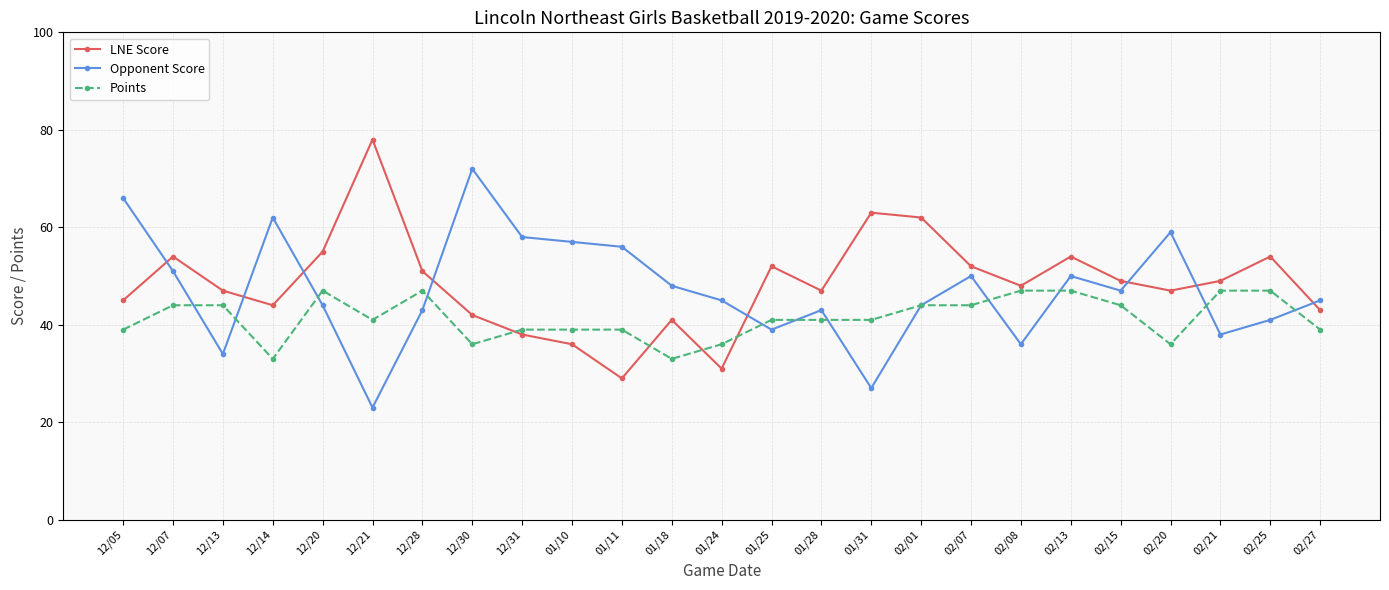

Reading right to left, what are all the values shown in this chart?

LNE Score: 43	54	49	47	49	54	48	52	62	63	47	52	31	41	29	36	38	42	51	78	55	44	47	54	45
Opponent Score: 45	41	38	59	47	50	36	50	44	27	43	39	45	48	56	57	58	72	43	23	44	62	34	51	66
Points: 39	47	47	36	44	47	47	44	44	41	41	41	36	33	39	39	39	36	47	41	47	33	44	44	39